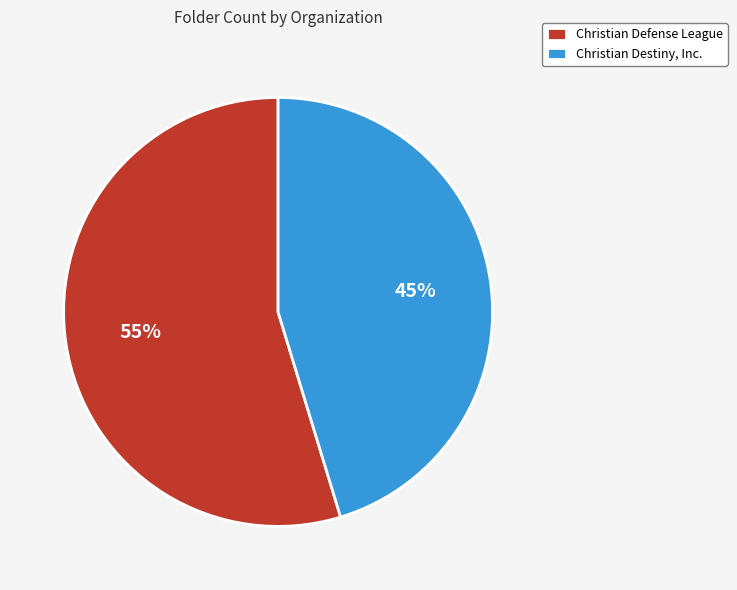

Does any single category account for the majority?

Yes